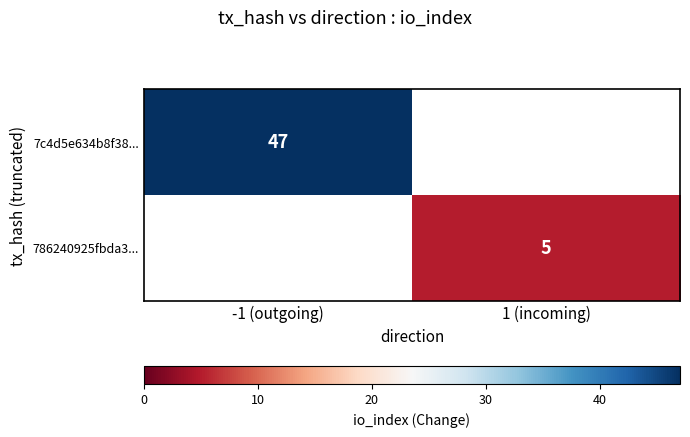

What is the greatest value displayed?

47.0